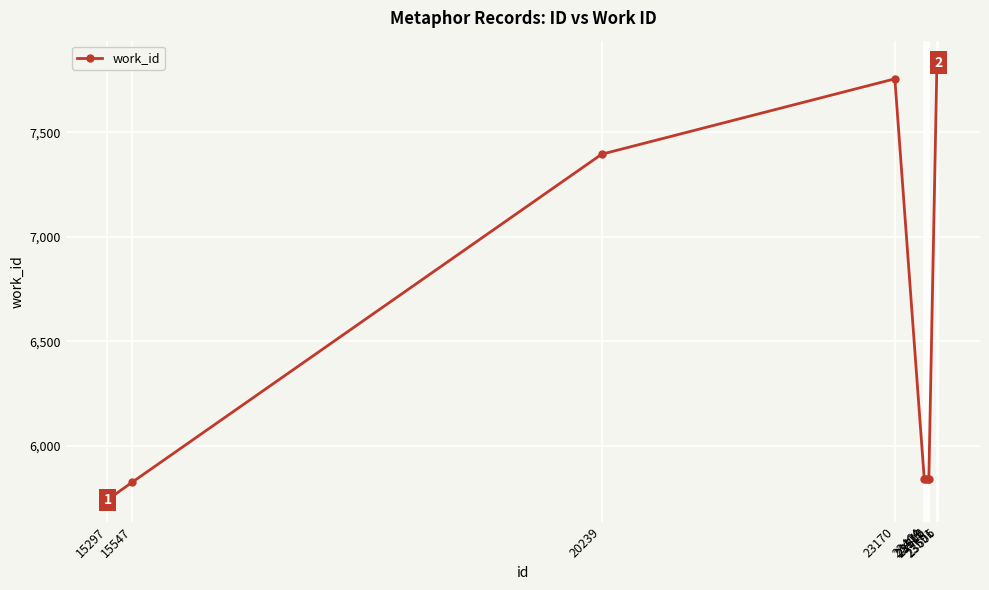

Reading right to left, transcribe all the data shown in this chart.

7835	7835	5841	5841	5841	5841	7757	7396	5826	5741